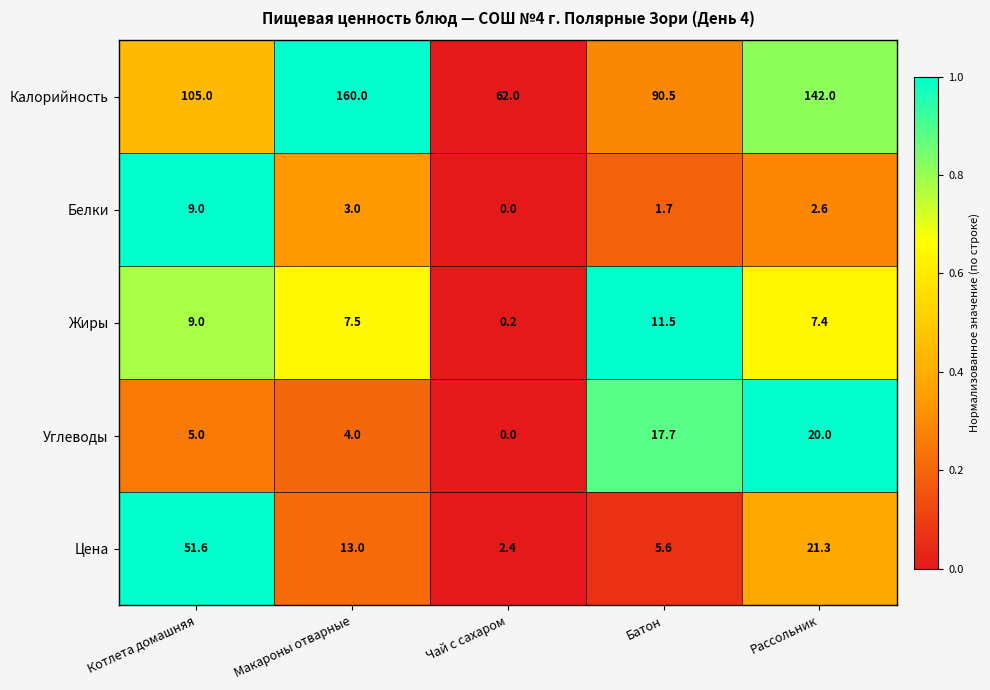

What is the difference between the maximum and second lowest values in the Углеводы series?

16.0